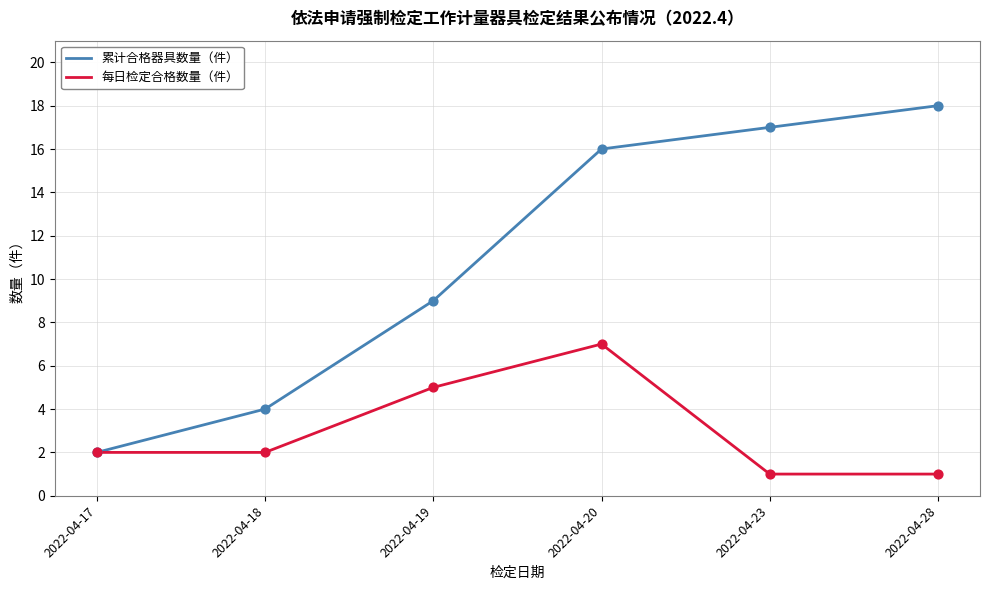

At which category is the sum across all series the highest?

2022-04-20